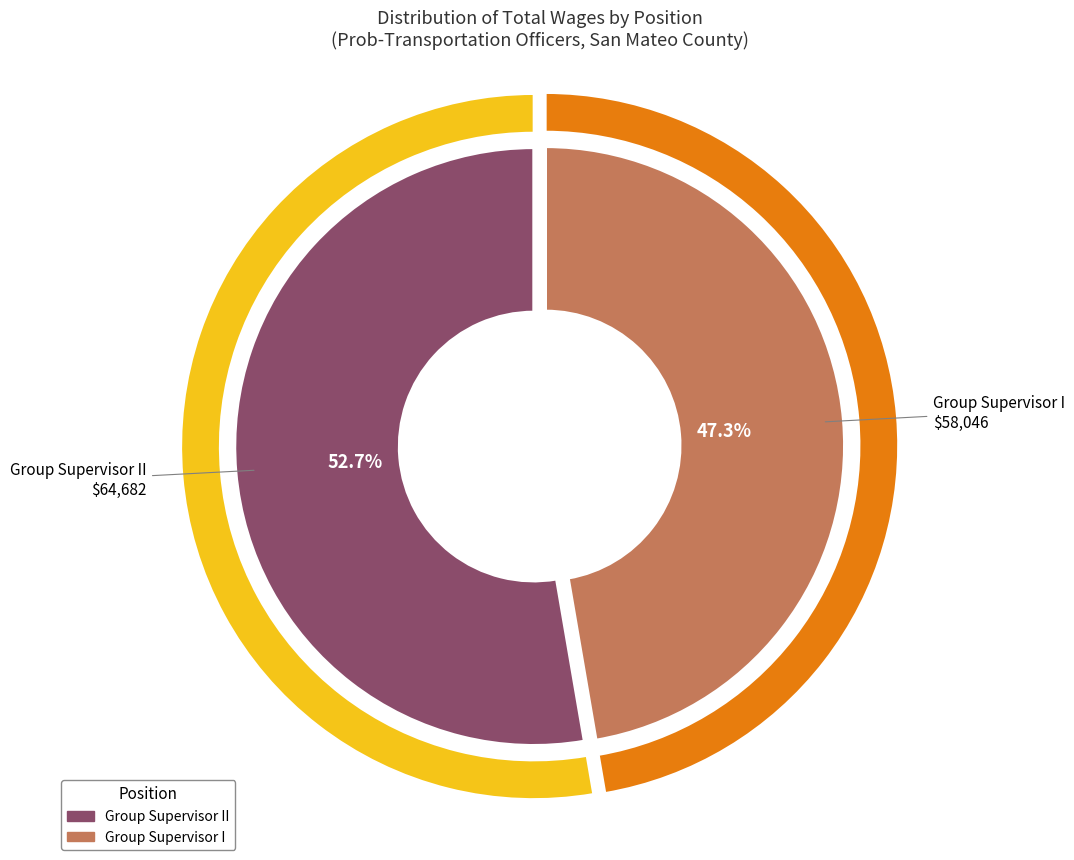

To the nearest percent, what is the difference between the largest and smallest slice percentages?

5%